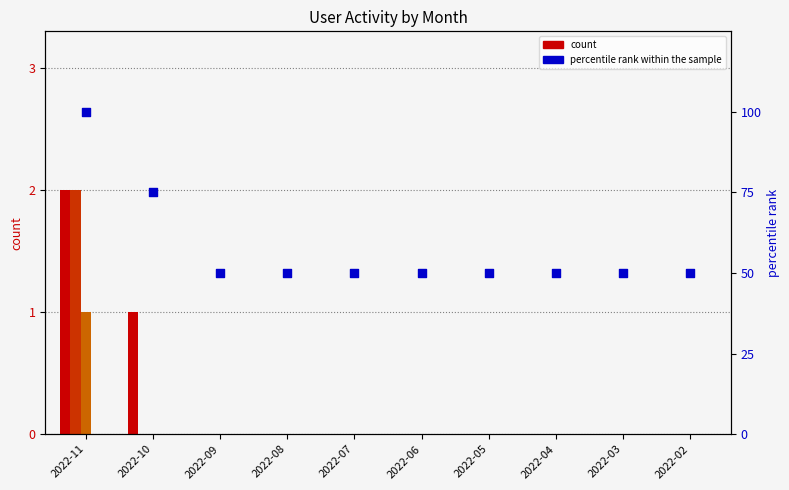

Which series has the largest total across all categories?

percentile rank within the sample